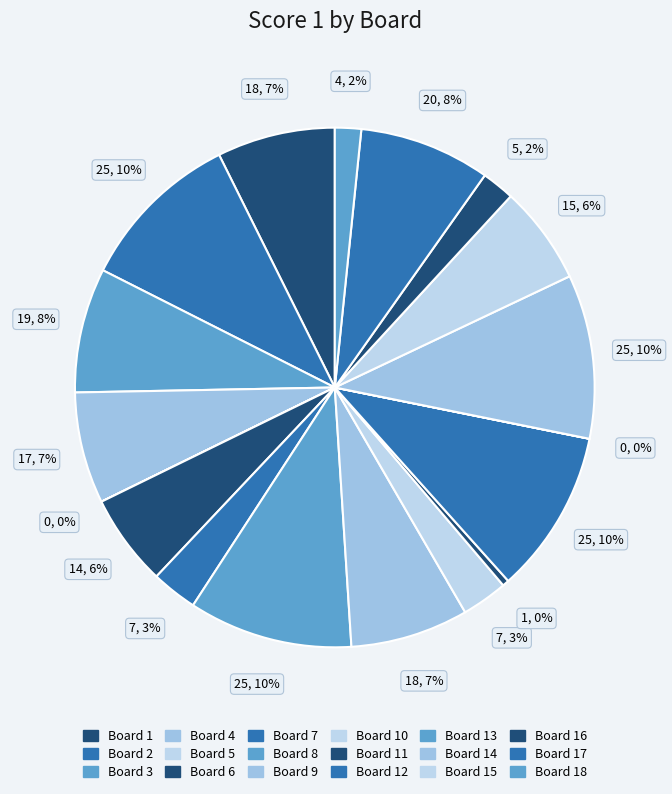

Rank the categories by value from lowest to highest.

Board 5, Board 13, Board 11, Board 18, Board 16, Board 7, Board 10, Board 6, Board 15, Board 4, Board 1, Board 9, Board 3, Board 17, Board 2, Board 8, Board 12, Board 14